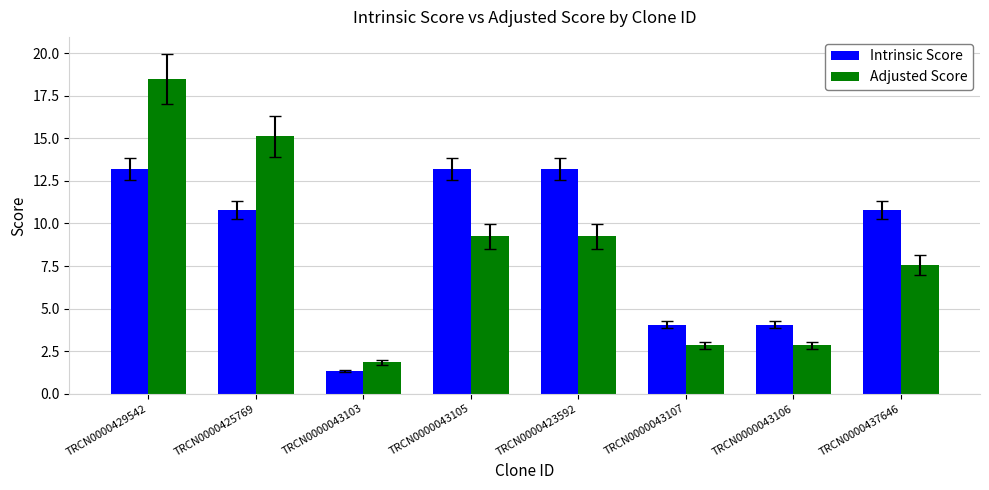

List the series in order of their overall mean, lowest first.

Adjusted Score, Intrinsic Score